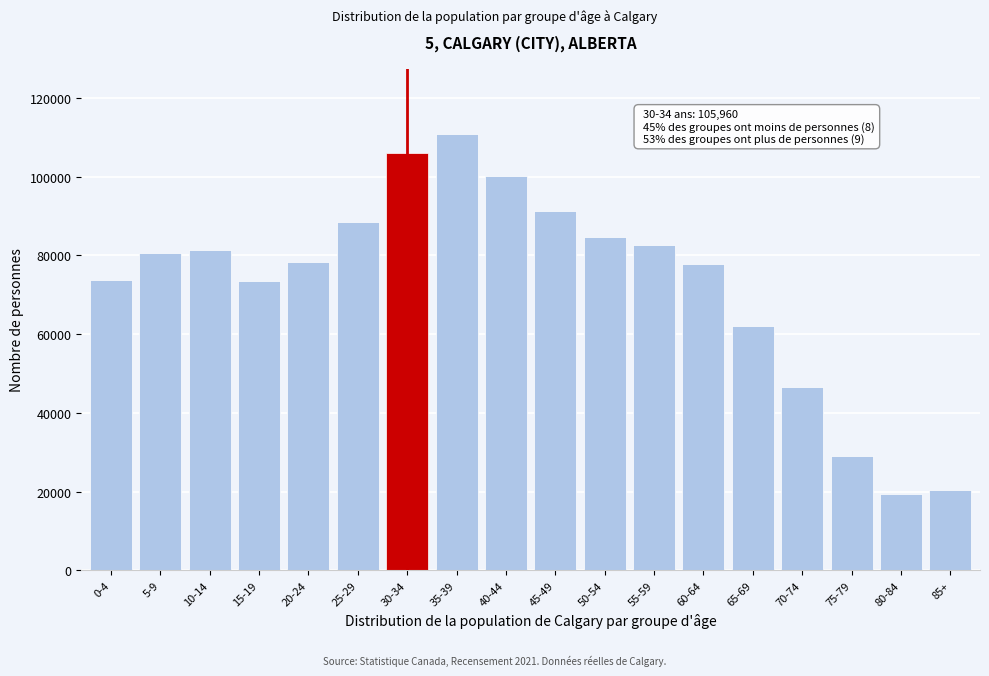

What is the sum of all values?

1306770